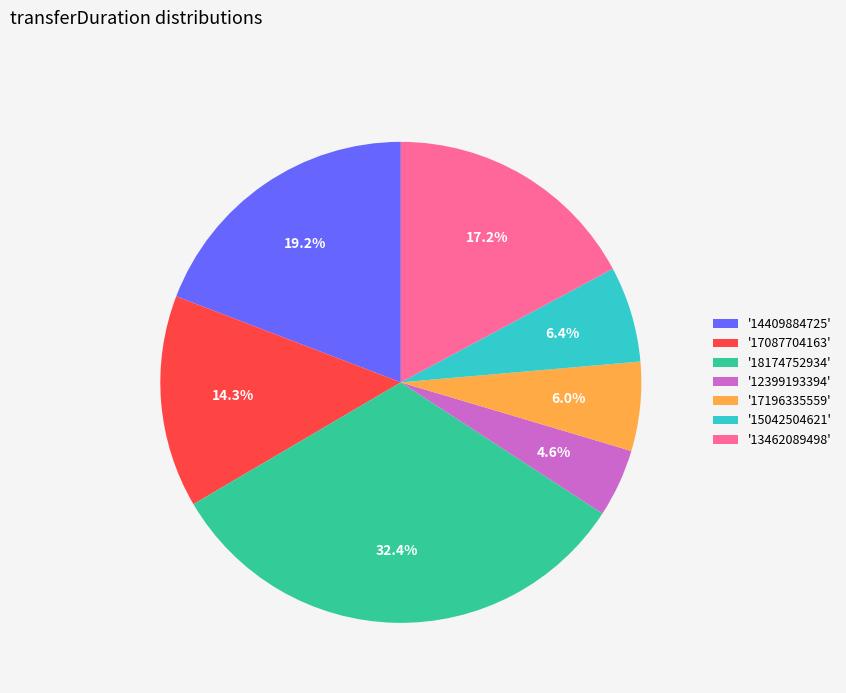

Count the number of slices in the pie.

7